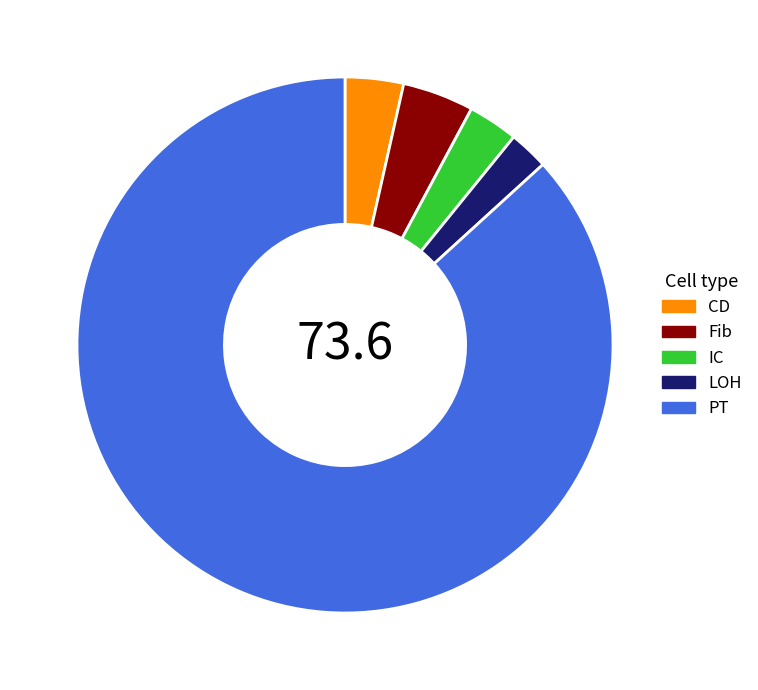

Is the sum of Fib and PT greater than half?

Yes